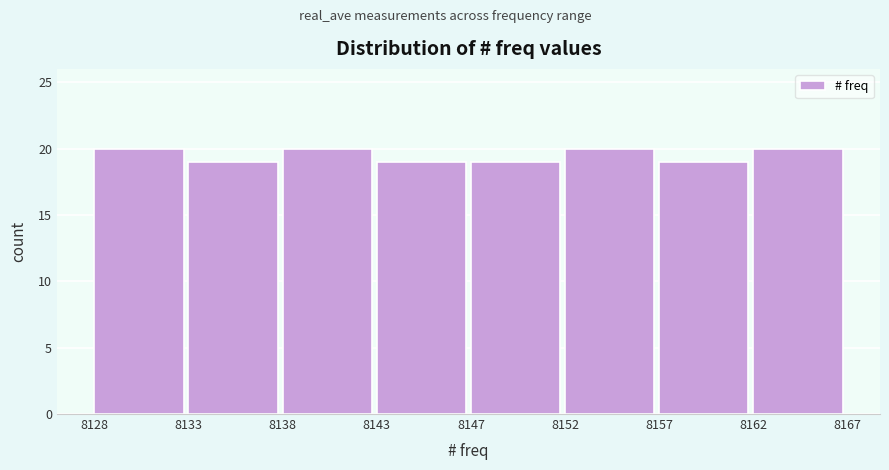

Reading right to left, extract all data points from this chart.

20	19	20	19	19	20	19	20